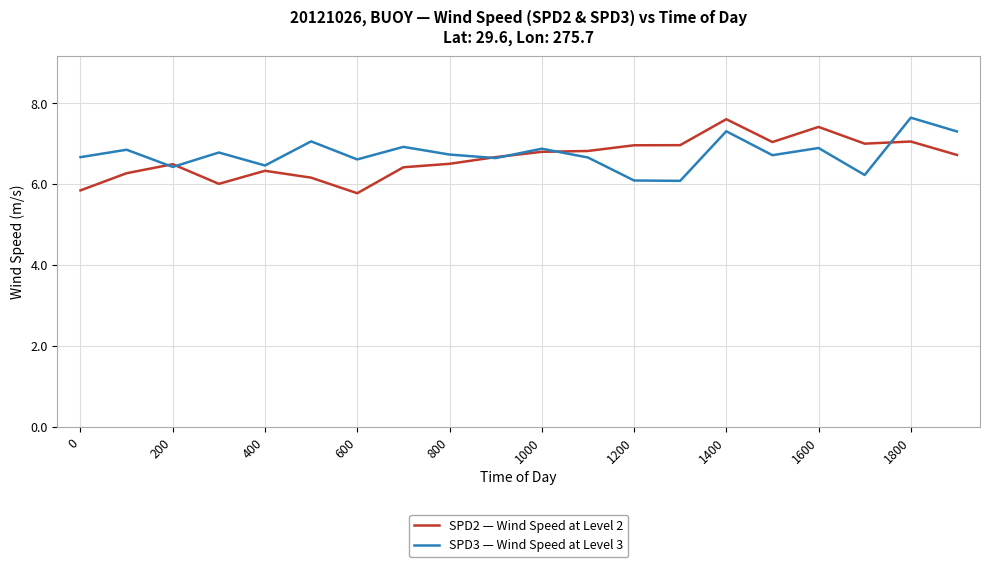

What is the highest value of the SPD2 — Wind Speed at Level 2 series?

7.6